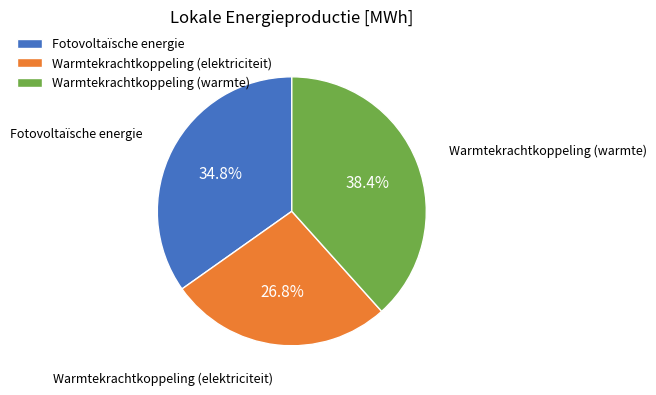

What is the largest slice in the pie chart?

Warmtekrachtkoppeling (warmte)